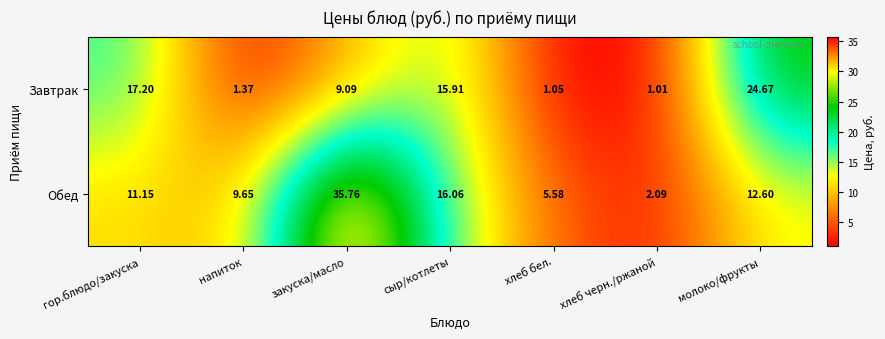

At сыр/котлеты, list the series in order from smallest to largest.

Завтрак, Обед